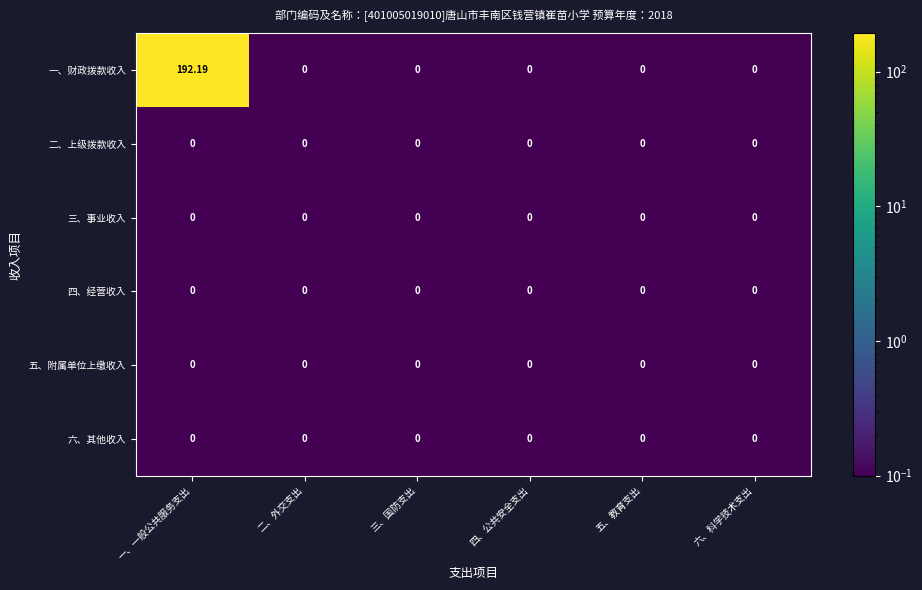

Which series has the largest total across all categories?

一、财政拨款收入